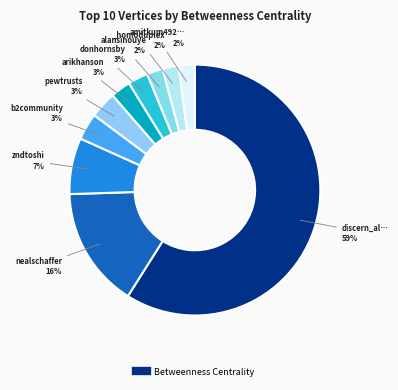

Rank the categories by value from lowest to highest.

alansinouye, _homoduplex, amitkum49290607, arikhanson, donhornsby, b2community, pewtrusts, zndtoshi, nealschaffer, discern_always